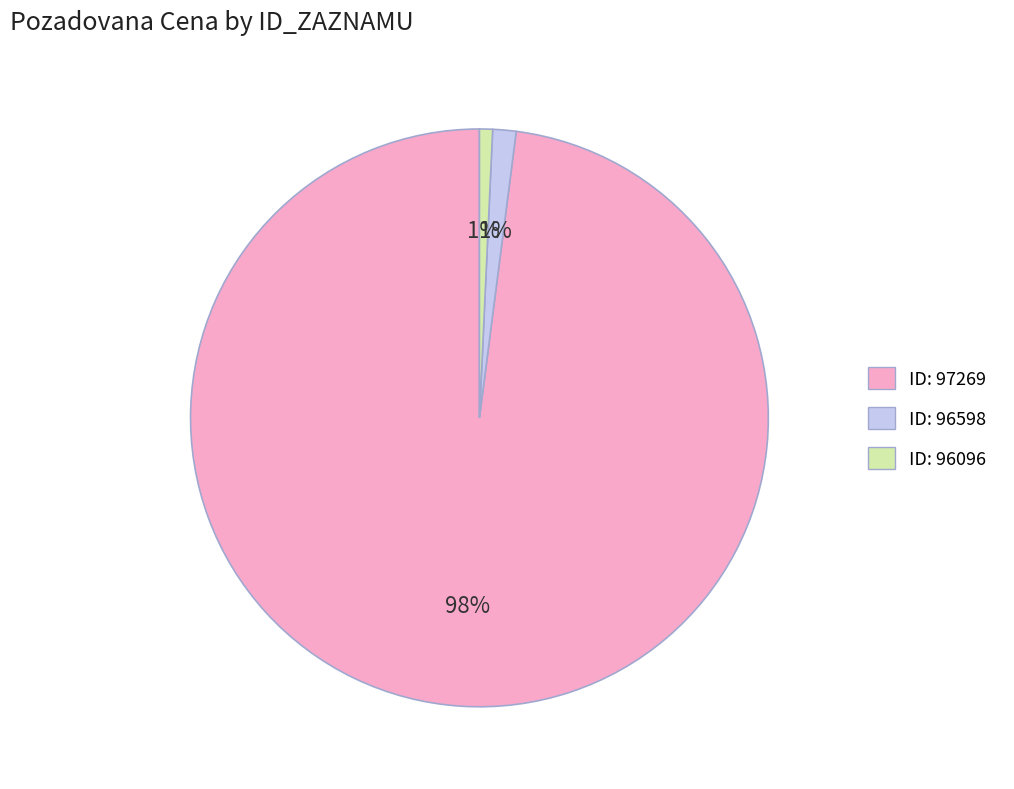

To the nearest percent, what is the combined percentage of ID: 97269 and ID: 96598?

99%